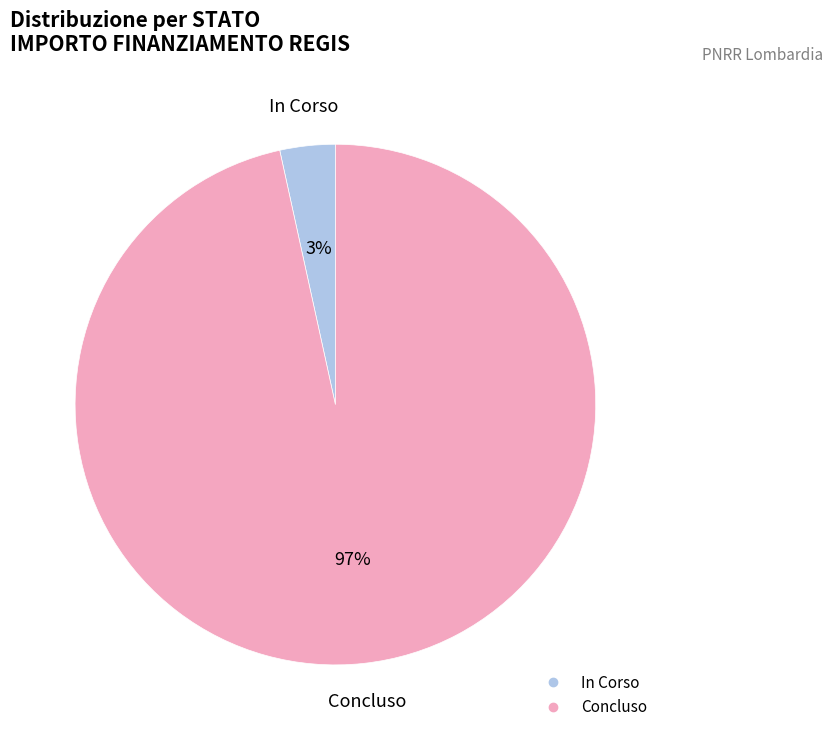

True or false: Concluso accounts for 97% of the total.

True